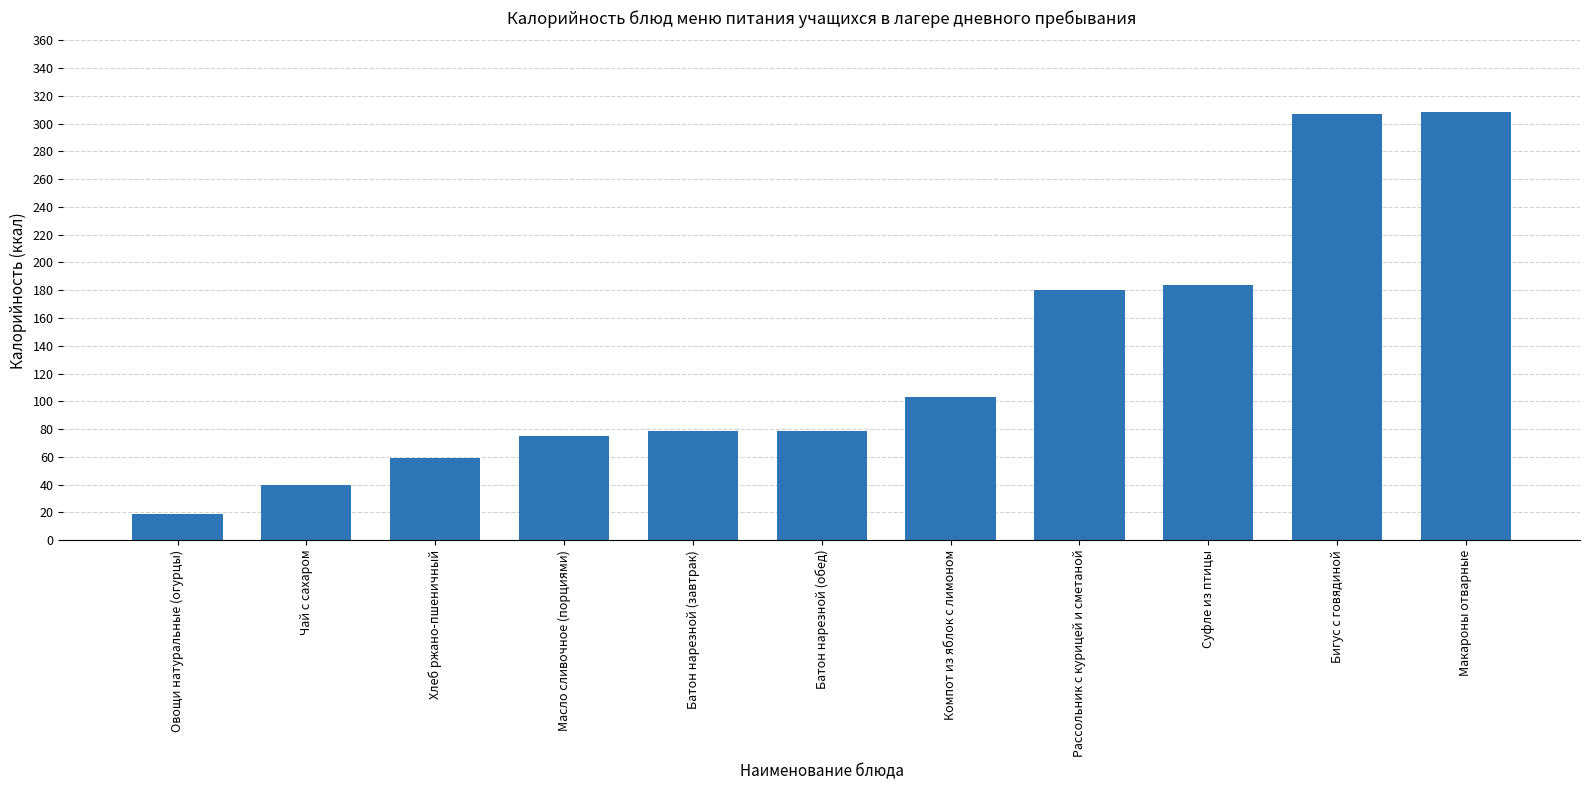

What is the ratio of the value at Суфле из птицы to the value at Масло сливочное (порциями)?

2.5